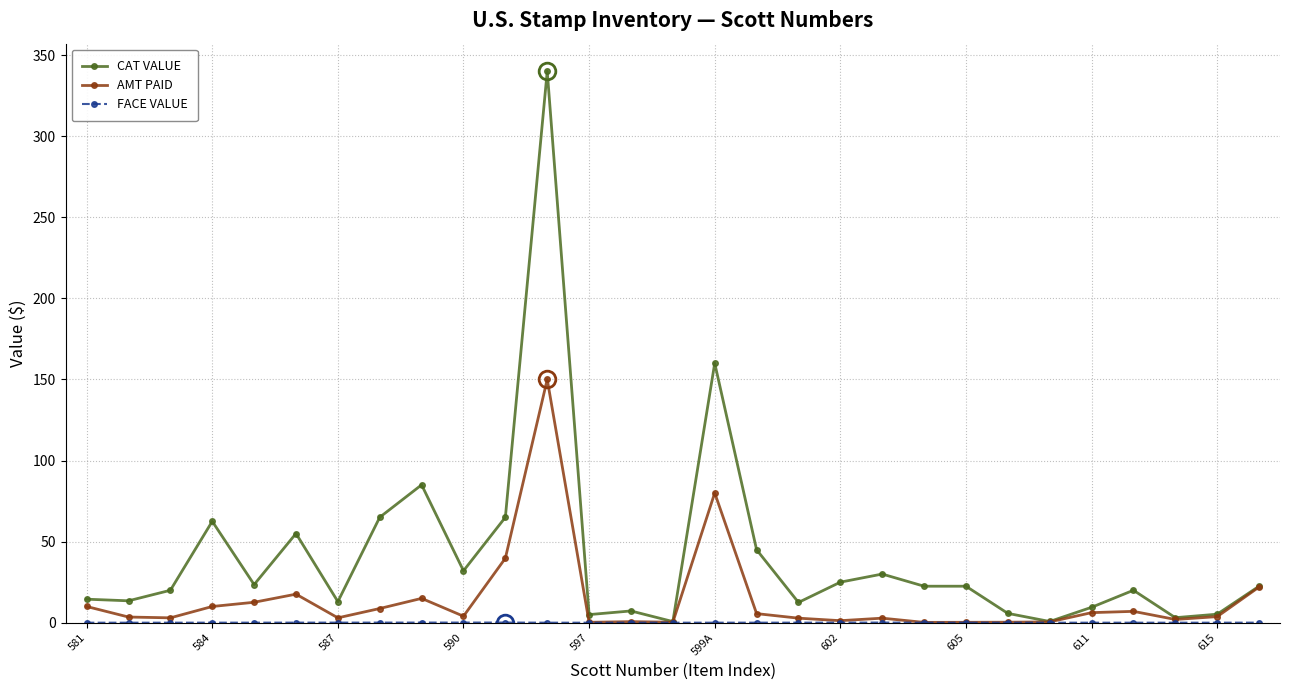

What is the highest value of the AMT PAID series?

150.0